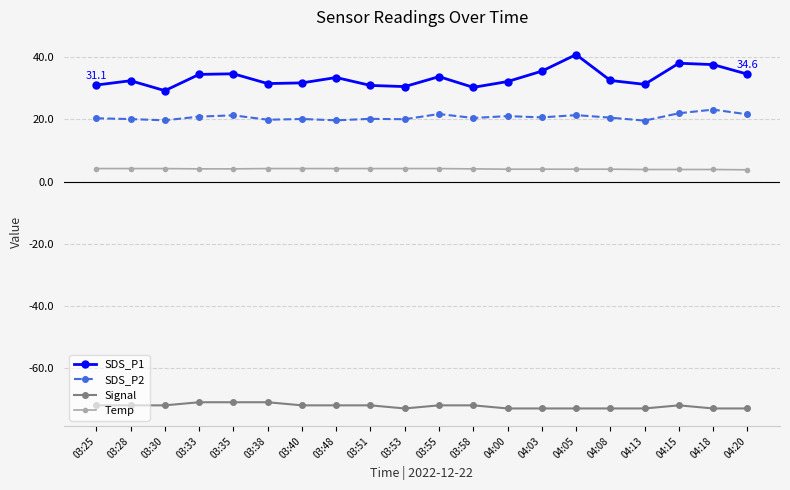

What is the label of the 4th point from the left?

03:33